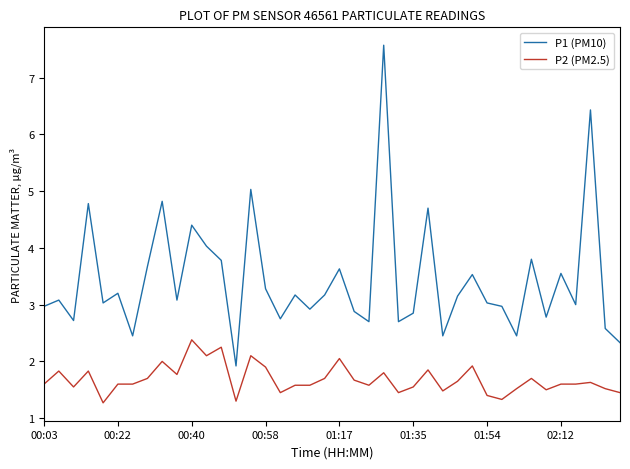

Rank the series by their maximum value, from highest to lowest.

P1 (PM10), P2 (PM2.5)